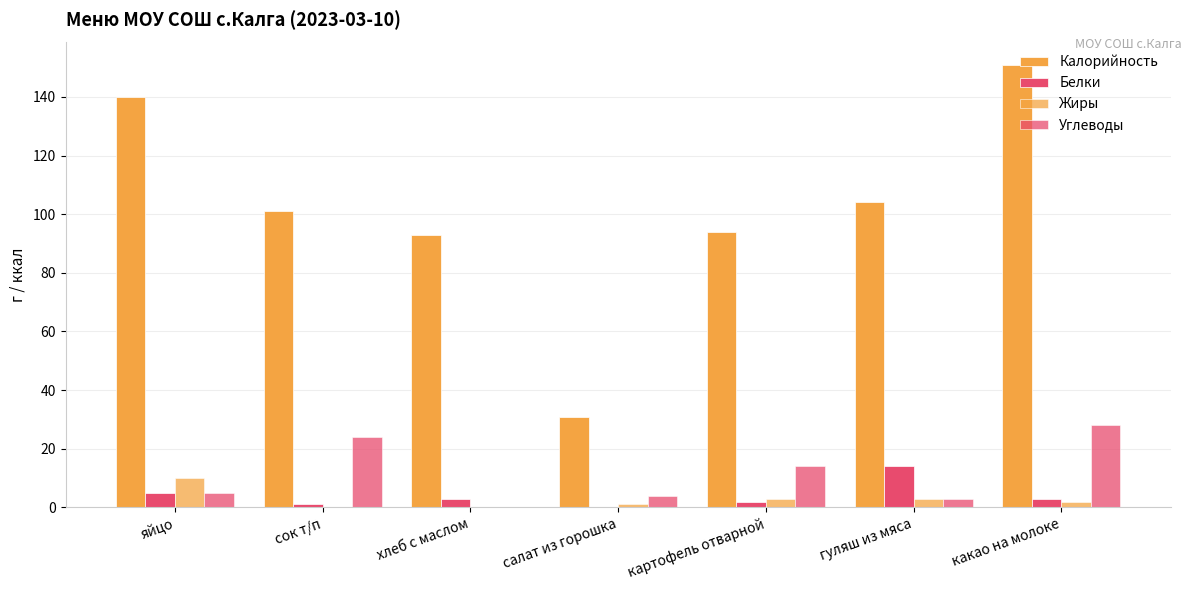

Reading left to right, what are all the values shown in this chart?

Калорийность: яйцо=140	сок т/п=101	хлеб с маслом=93	салат из горошка=31	картофель отварной=94	гуляш из мяса=104	какао на молоке=151
Белки: яйцо=5	сок т/п=1	хлеб с маслом=3	салат из горошка=0	картофель отварной=2	гуляш из мяса=14	какао на молоке=3
Жиры: яйцо=10	сок т/п=0	хлеб с маслом=0	салат из горошка=1	картофель отварной=3	гуляш из мяса=3	какао на молоке=2
Углеводы: яйцо=5	сок т/п=24	хлеб с маслом=0	салат из горошка=4	картофель отварной=14	гуляш из мяса=3	какао на молоке=28